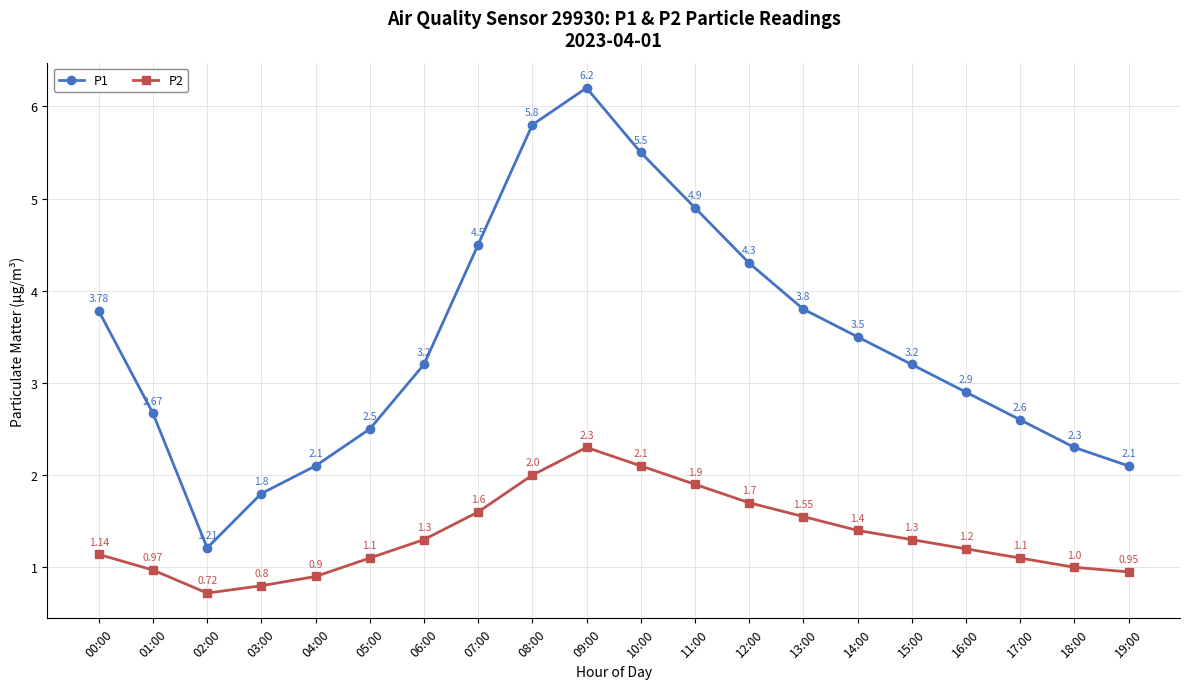

True or false: P1 and P2 cross at least once.

False